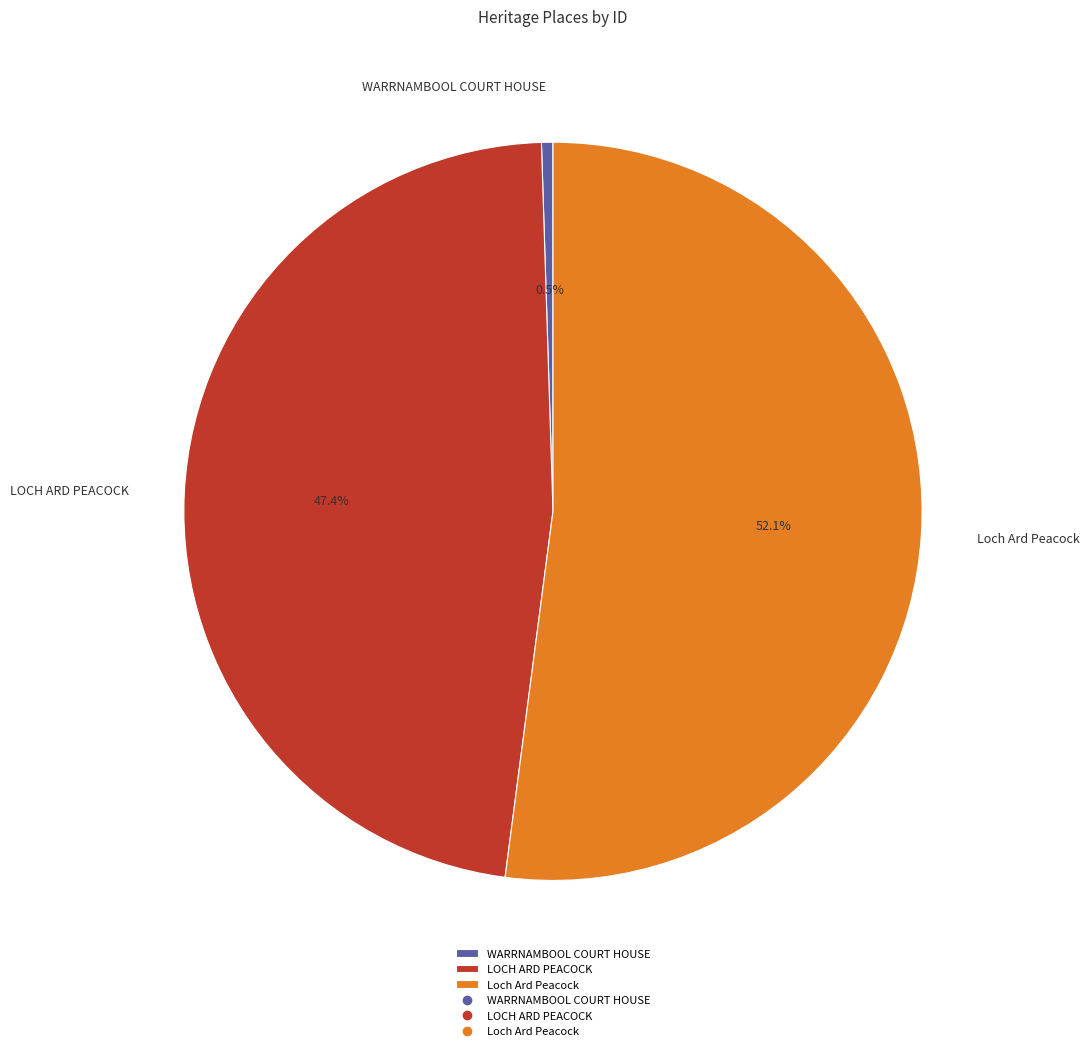

What is the smallest slice in the pie chart?

WARRNAMBOOL COURT HOUSE